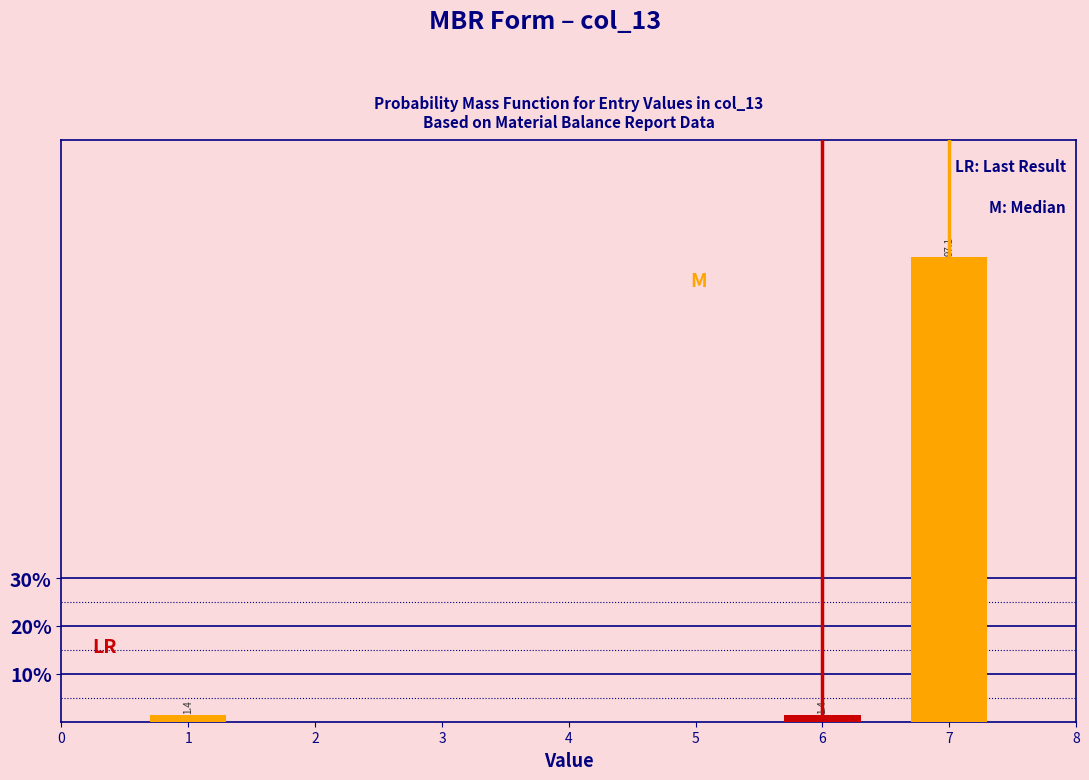

Reading right to left, list all the values displayed in this chart.

7=97.1	6=1.4	1=1.4